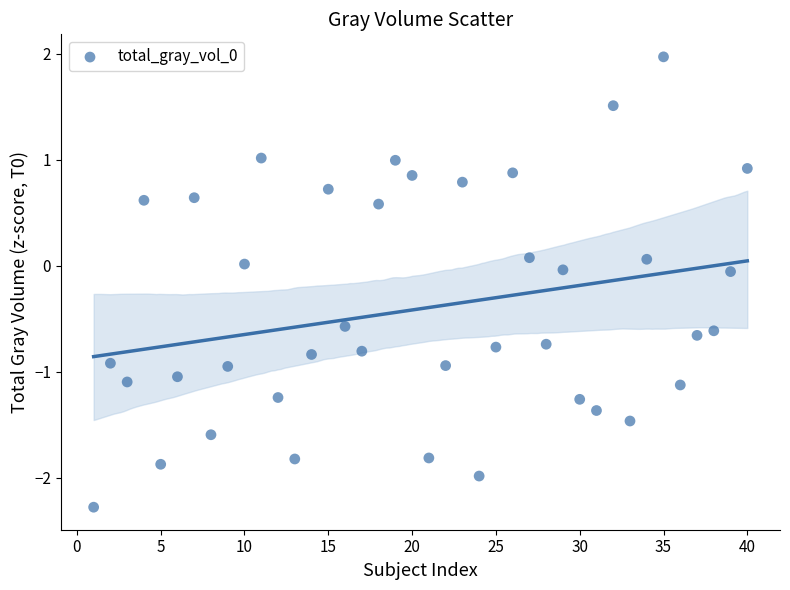

What is the range of Y values (max minus min)?

4.3